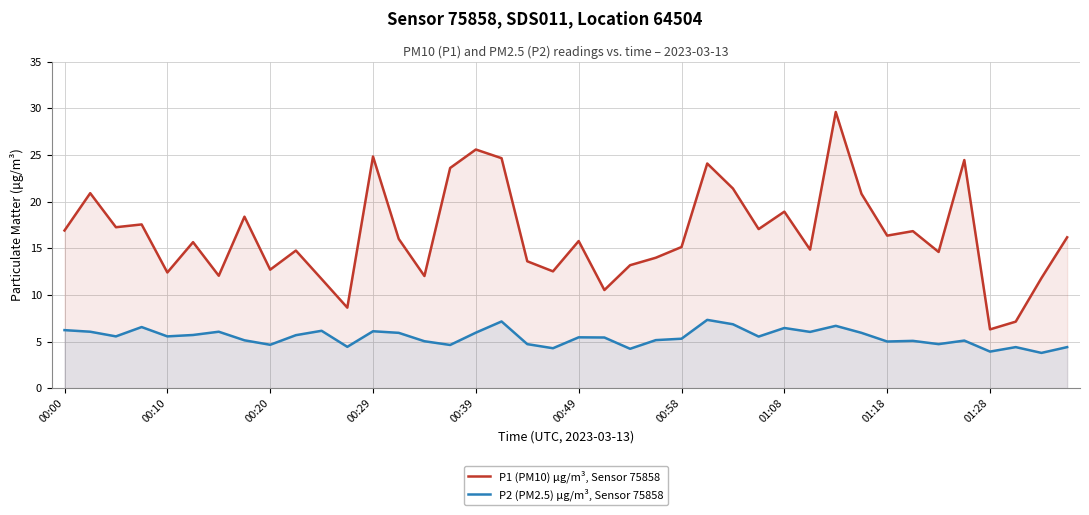

What is the value of the P1 (PM10) μg/m³, Sensor 75858 point at the 27th from the left?

21.4